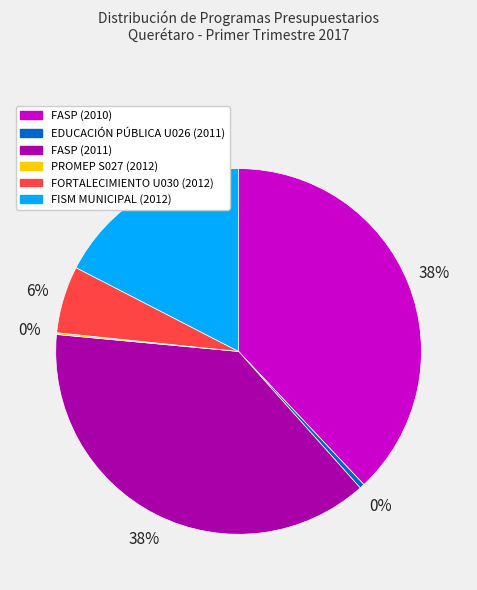

To the nearest percent, what is the average slice percentage?

17%